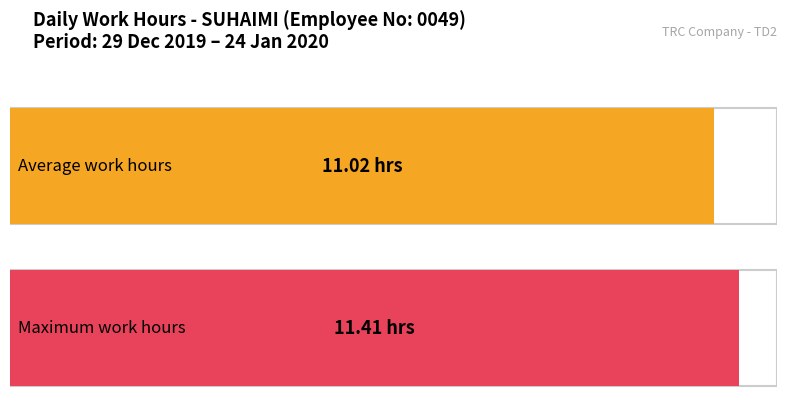

What is the maximum value shown in the chart?

11.4